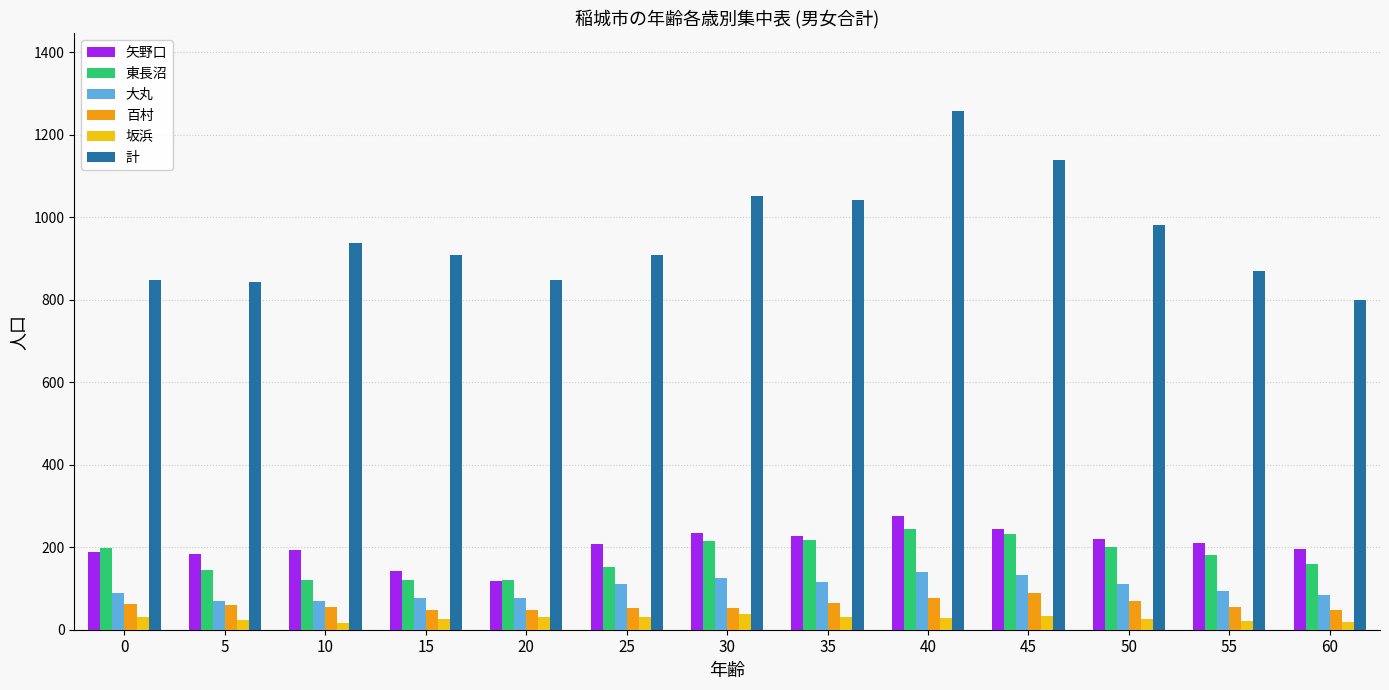

What is the average value of the 計 series?

956